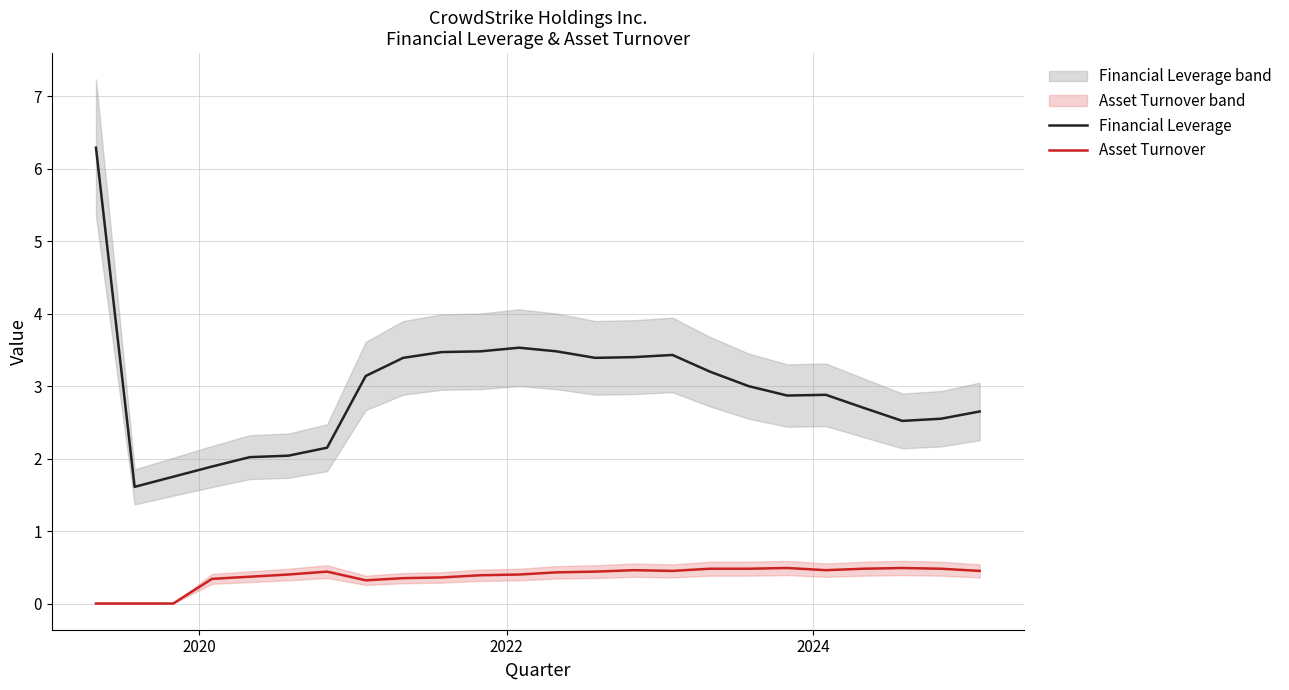

True or false: Asset Turnover and Financial Leverage intersect in this chart.

False